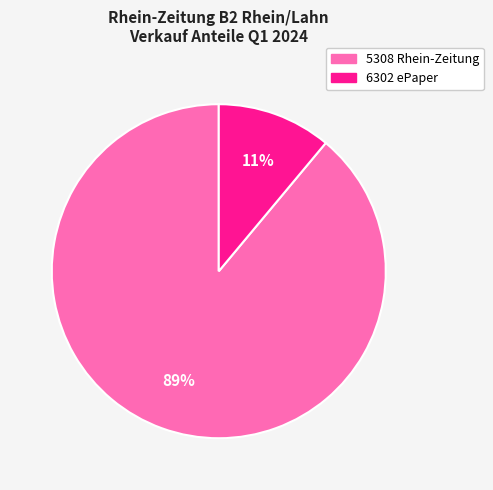

Is there a majority slice in this chart?

Yes